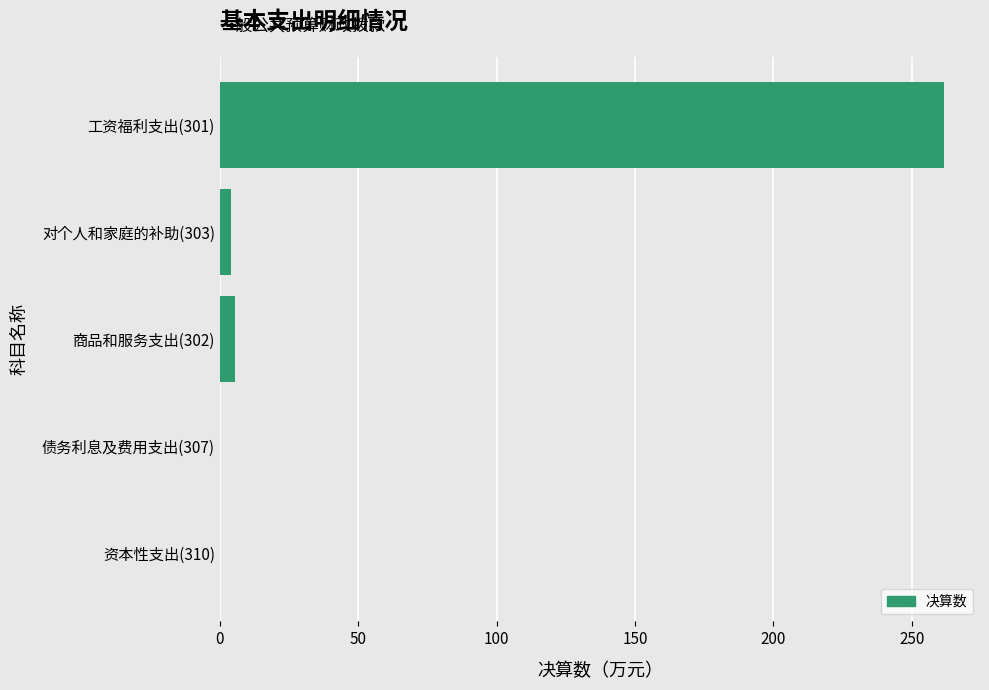

Count the number of data series in this chart.

1